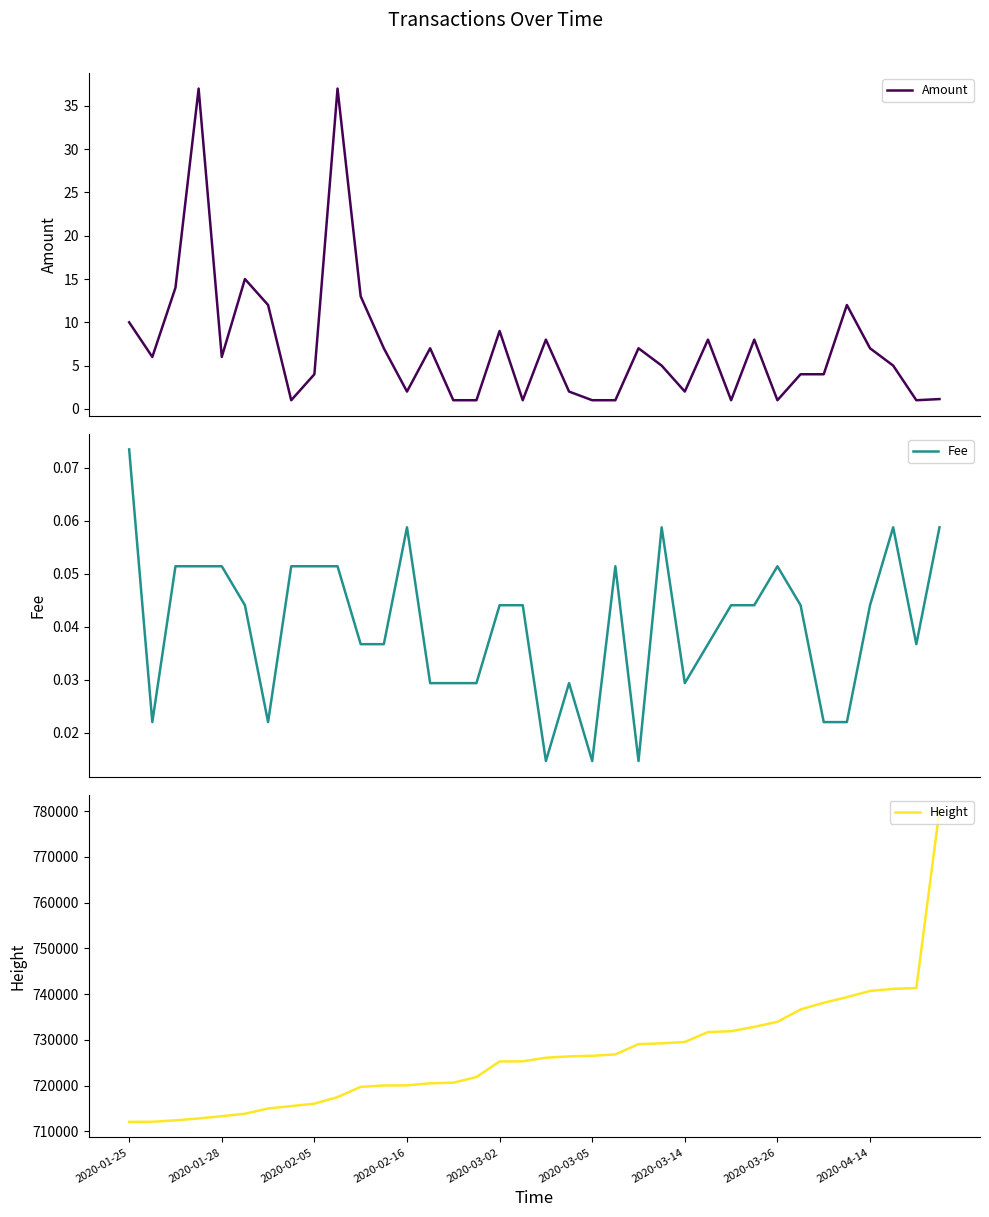

What is the minimum value for Amount?

1.0